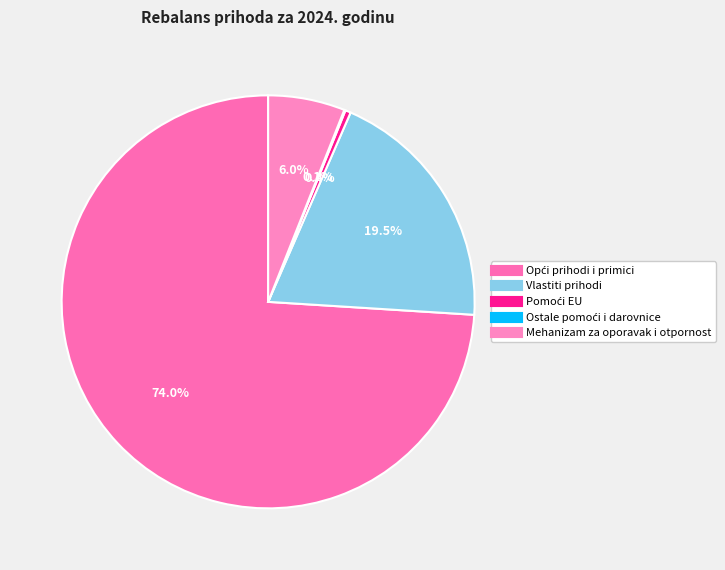

True or false: Pomoći EU accounts for 6% of the total.

False